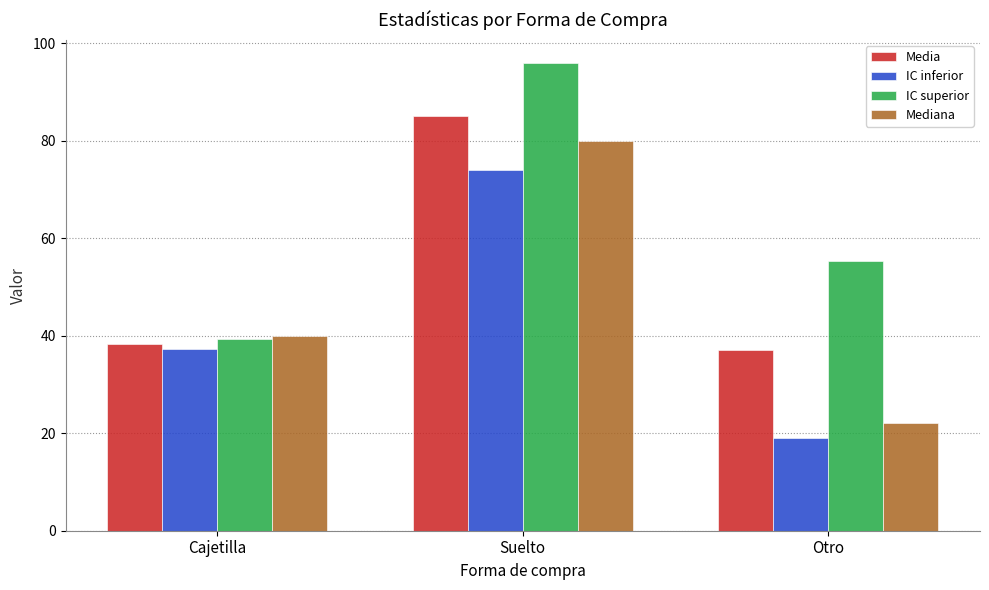

At how many categories does at least one series exceed 59?

1